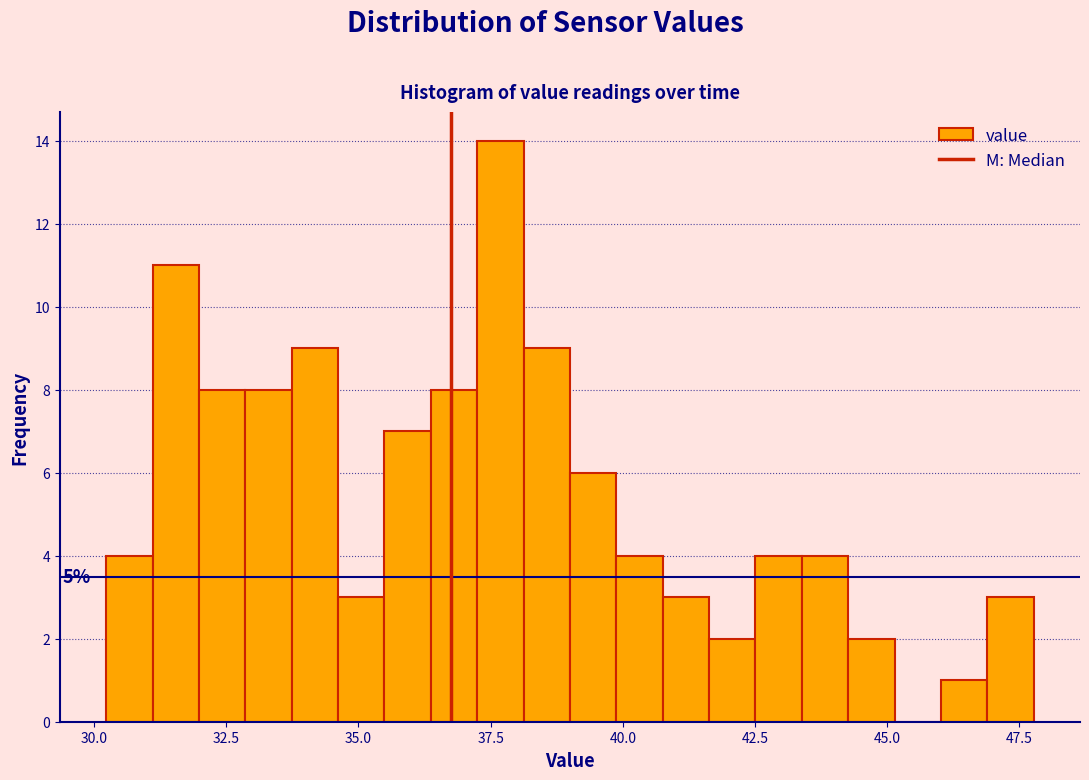

Around what value on the x-axis is the tallest bar? Give the approximate position of its centre, as read against the axis.

37.5